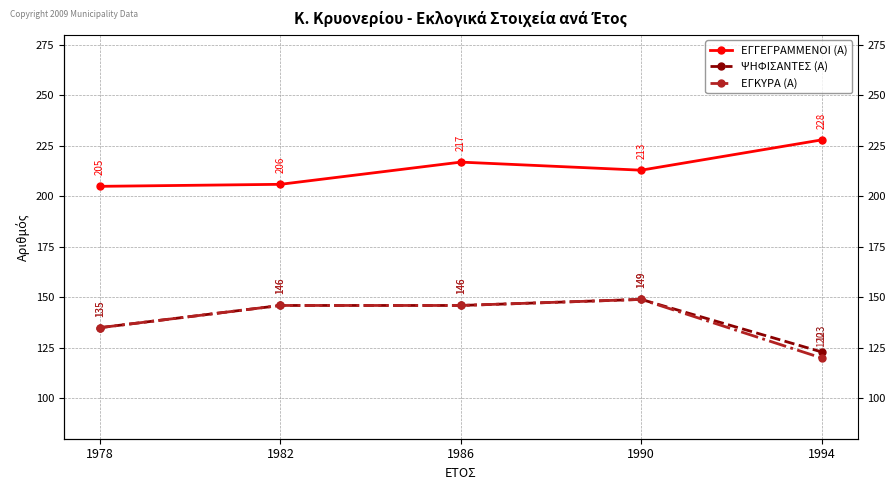

What is the sum of the ΕΓΓΕΓΡΑΜΜΕΝΟΙ (Α) values at 1986 and 1982?

423